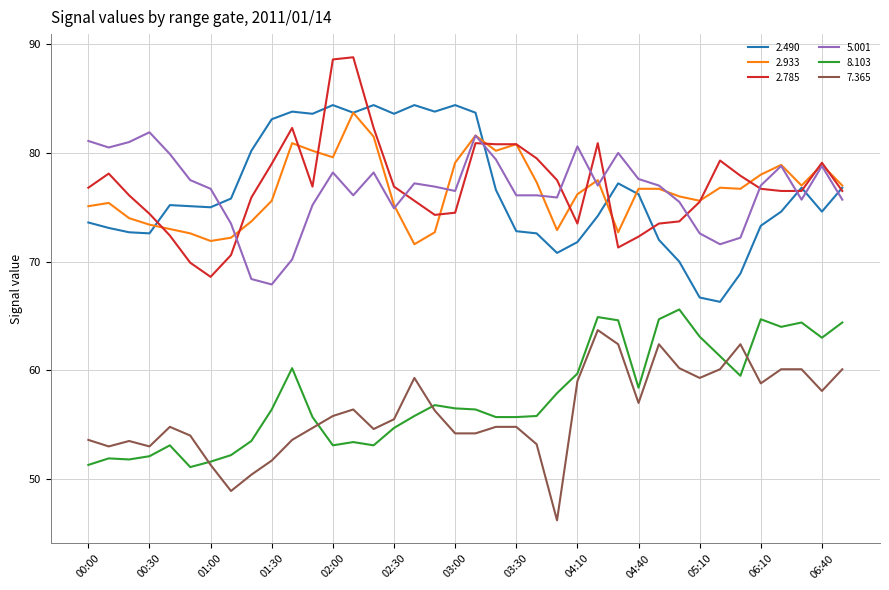

What is the lowest value of the 7.365 series?

46.2